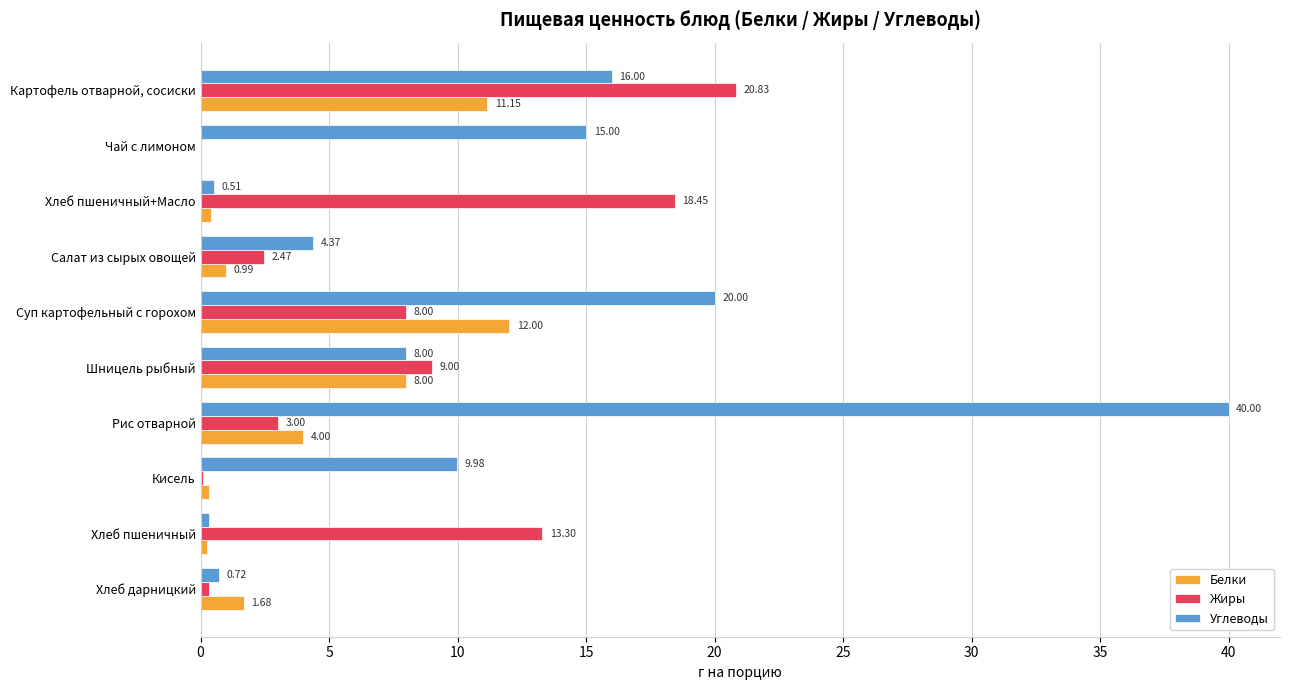

Is the value of Белки at Хлеб пшеничный+Масло greater than the value of Углеводы at Хлеб пшеничный?

Yes